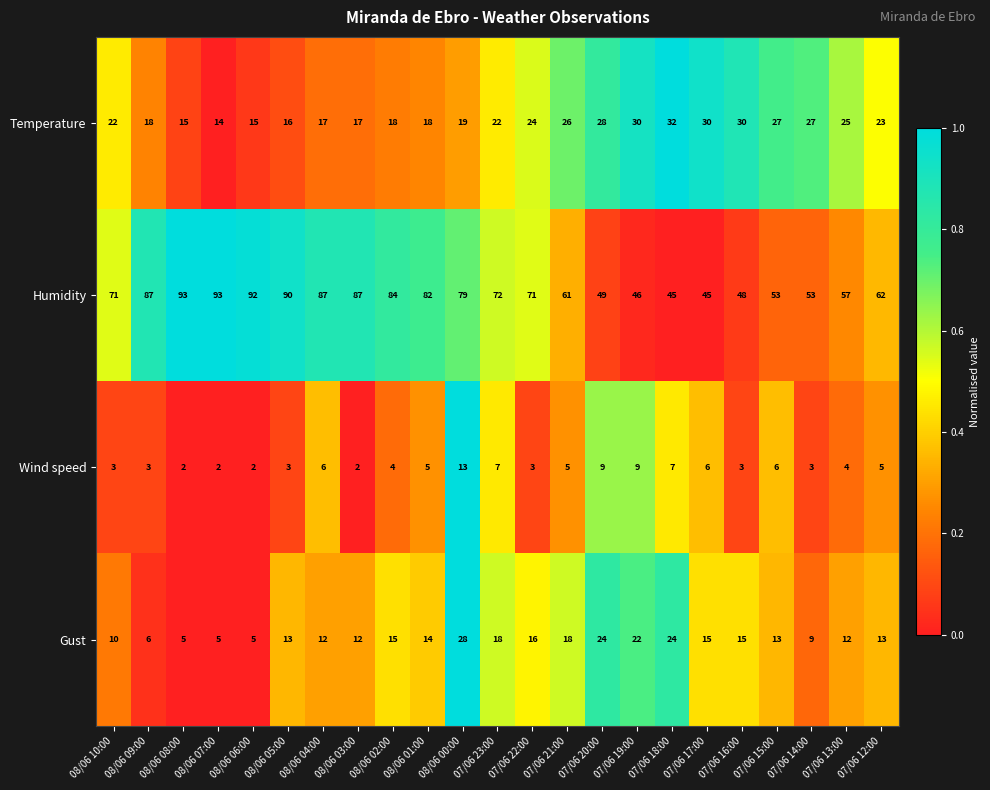

Between 08/06 04:00 and 07/06 17:00, which series saw the biggest shift?

Humidity